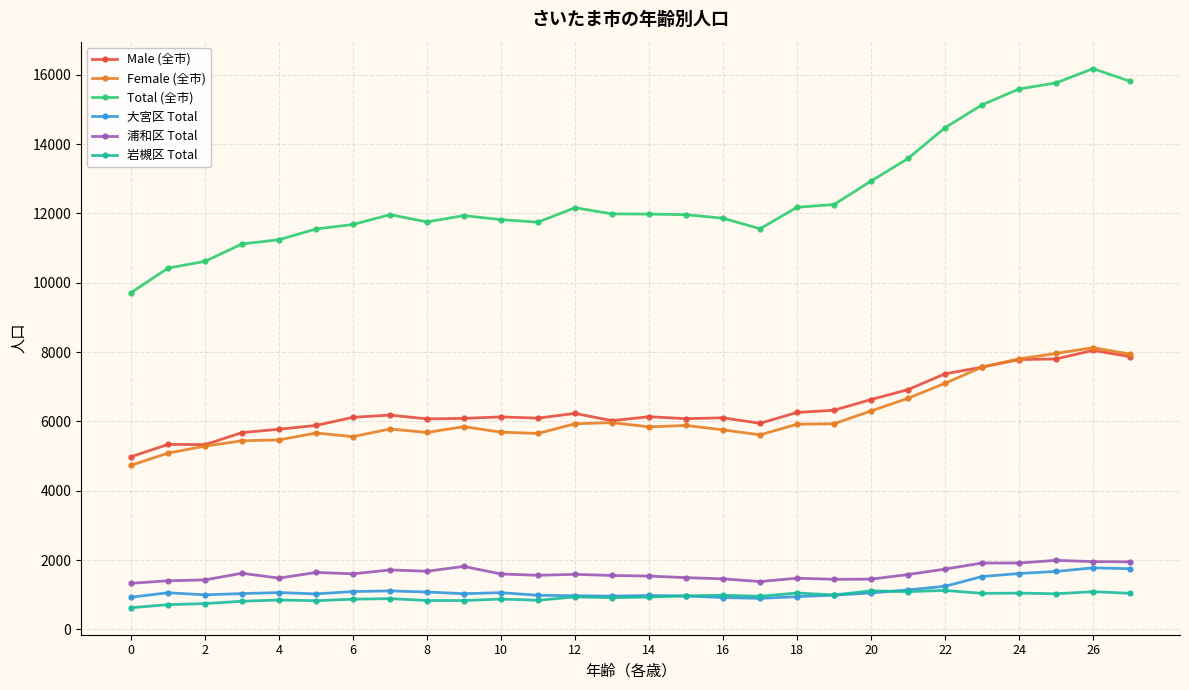

What is the maximum value for 岩槻区 Total?

1126